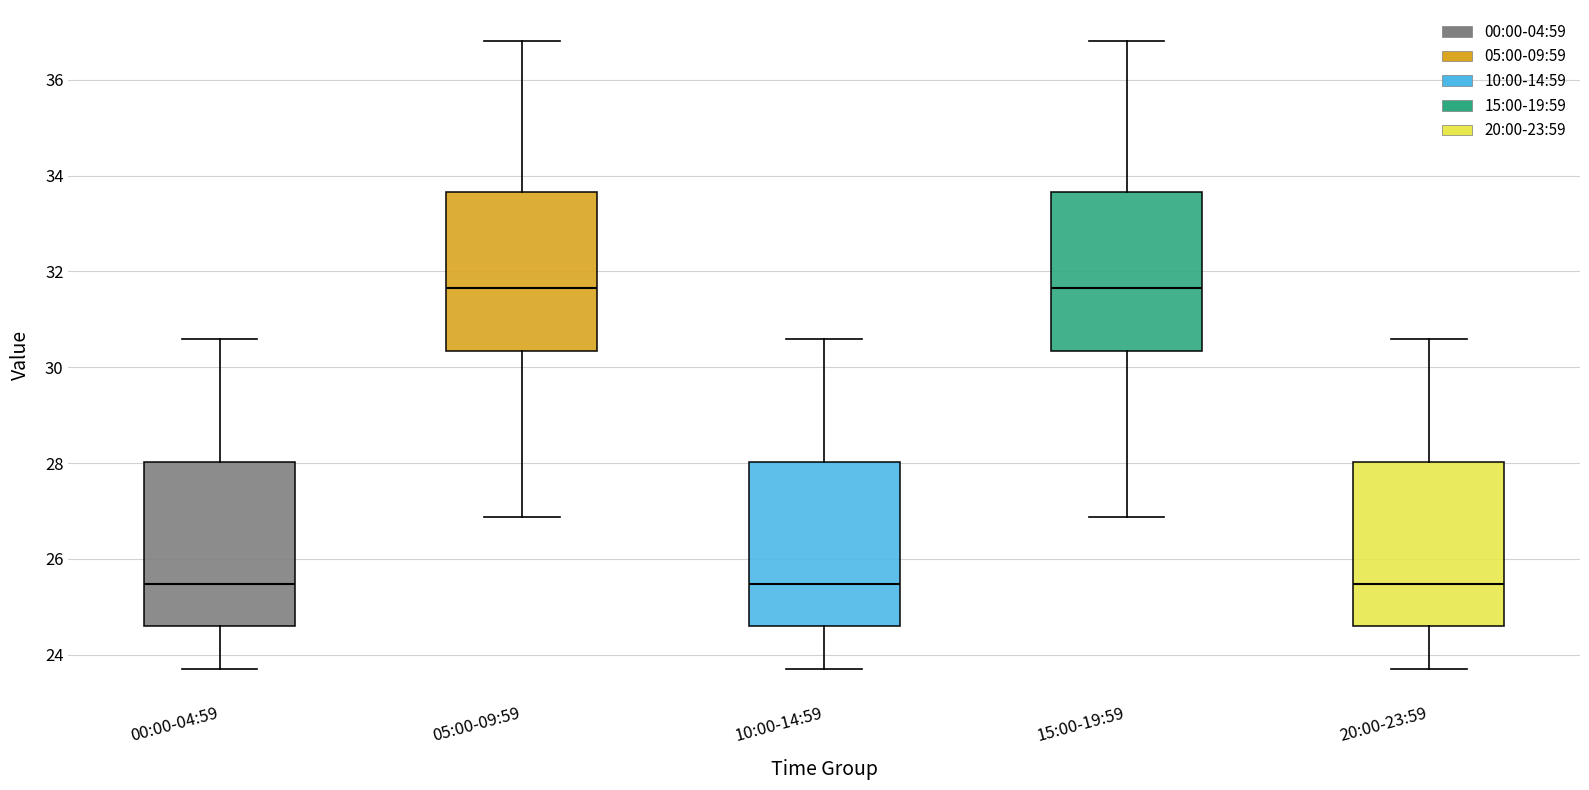

Reading left to right, read every box against the y-axis: the position of its median line, the range the box covers, and the ends of its whiskers. The values are not printed on the chart, so give them approximately, as read against the axis.

00:00-04:59: median 25.4, box 24.6 to 28.0, whiskers 23.8 to 30.6
05:00-09:59: median 31.6, box 30.4 to 33.6, whiskers 26.8 to 36.8
10:00-14:59: median 25.4, box 24.6 to 28.0, whiskers 23.8 to 30.6
15:00-19:59: median 31.6, box 30.4 to 33.6, whiskers 26.8 to 36.8
20:00-23:59: median 25.4, box 24.6 to 28.0, whiskers 23.8 to 30.6